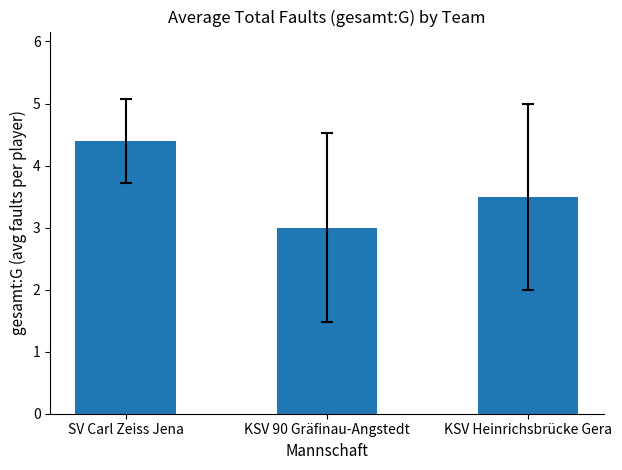

Read the value at SV Carl Zeiss Jena.

4.4